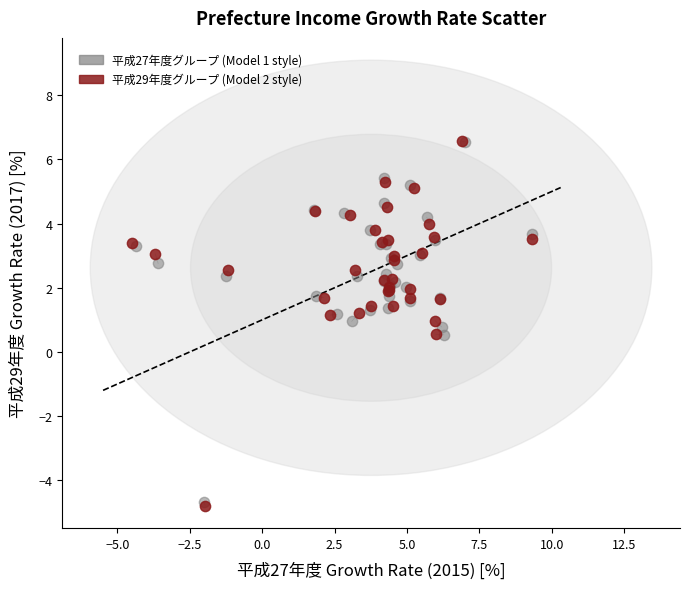

Which series has the widest spread of Y values?

平成29年度グループ (Model 2 style)